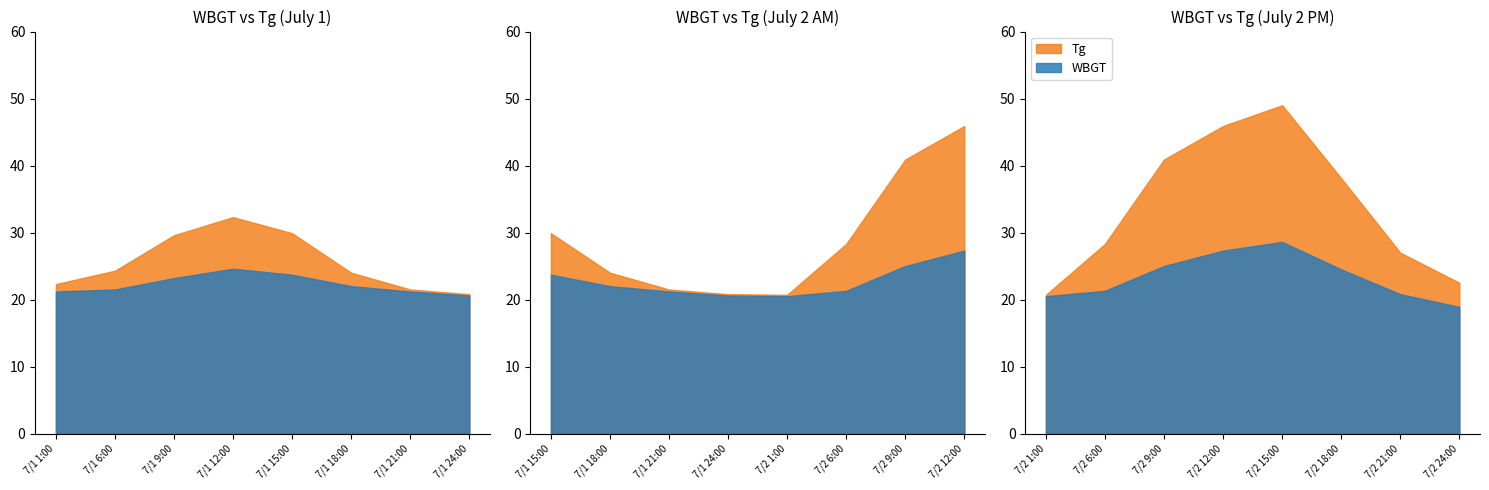

Reading right to left, transcribe all the data shown in this chart.

Tg: 7/2 24:00=22.5	7/2 21:00=27.0	7/2 18:00=38.1	7/2 15:00=49.0	7/2 12:00=45.9	7/2 9:00=40.9	7/2 6:00=28.3	7/2 1:00=20.7	7/1 24:00=20.8	7/1 21:00=21.5	7/1 18:00=24.0	7/1 15:00=29.9	7/1 12:00=32.3	7/1 9:00=29.6	7/1 6:00=24.3	7/1 1:00=22.3
WBGT: 7/2 24:00=18.9	7/2 21:00=20.8	7/2 18:00=24.5	7/2 15:00=28.6	7/2 12:00=27.3	7/2 9:00=25.0	7/2 6:00=21.3	7/2 1:00=20.5	7/1 24:00=20.6	7/1 21:00=21.2	7/1 18:00=22.0	7/1 15:00=23.7	7/1 12:00=24.6	7/1 9:00=23.2	7/1 6:00=21.5	7/1 1:00=21.2